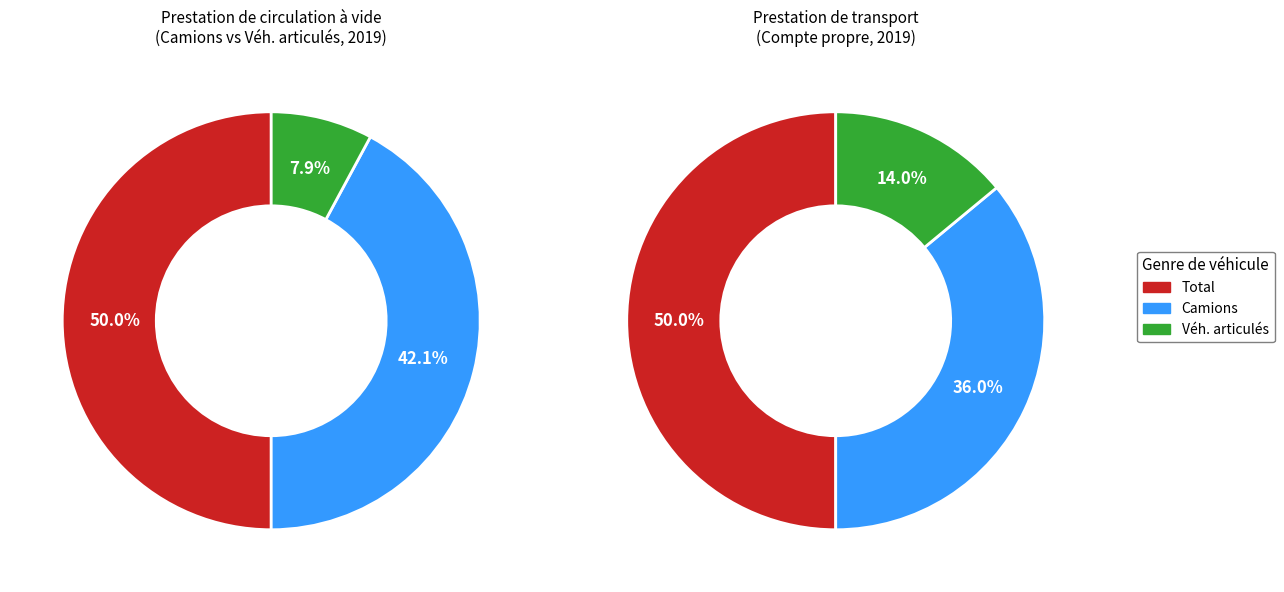

Rank the categories by value from lowest to highest.

Véhicules articulés et trains semi-remorques, Camions, Total véhicules lourds